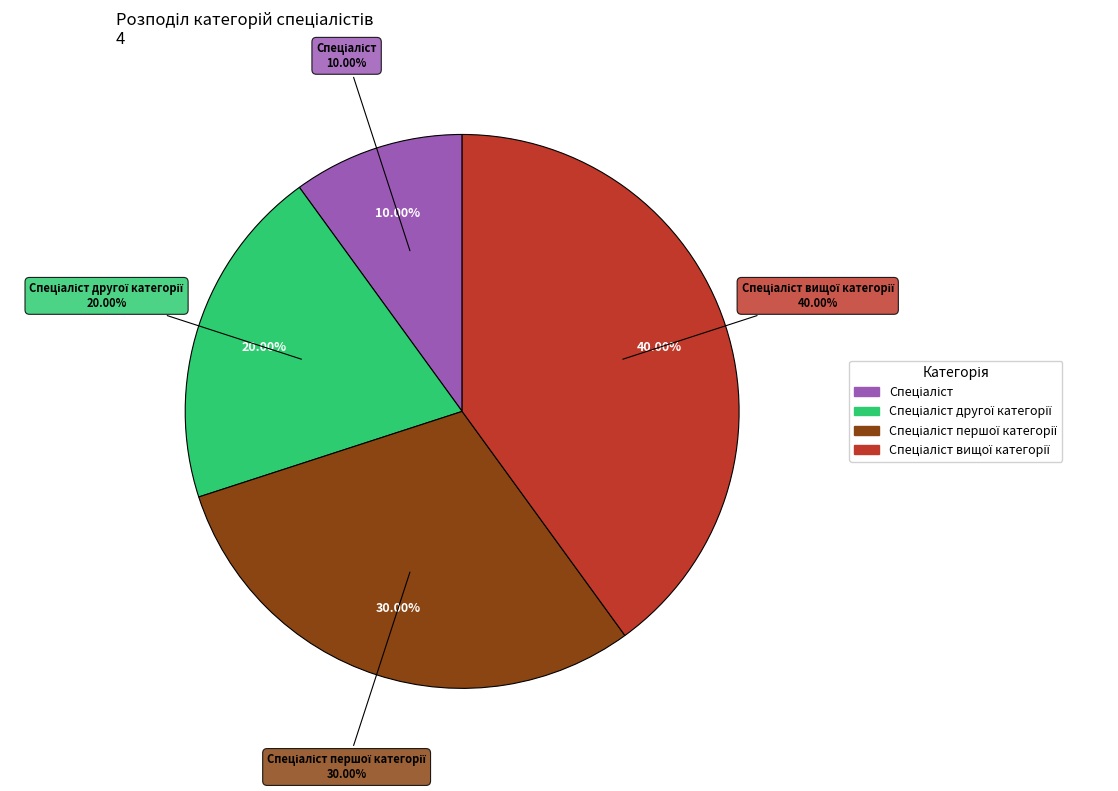

Is Спеціаліст the majority of the pie?

No